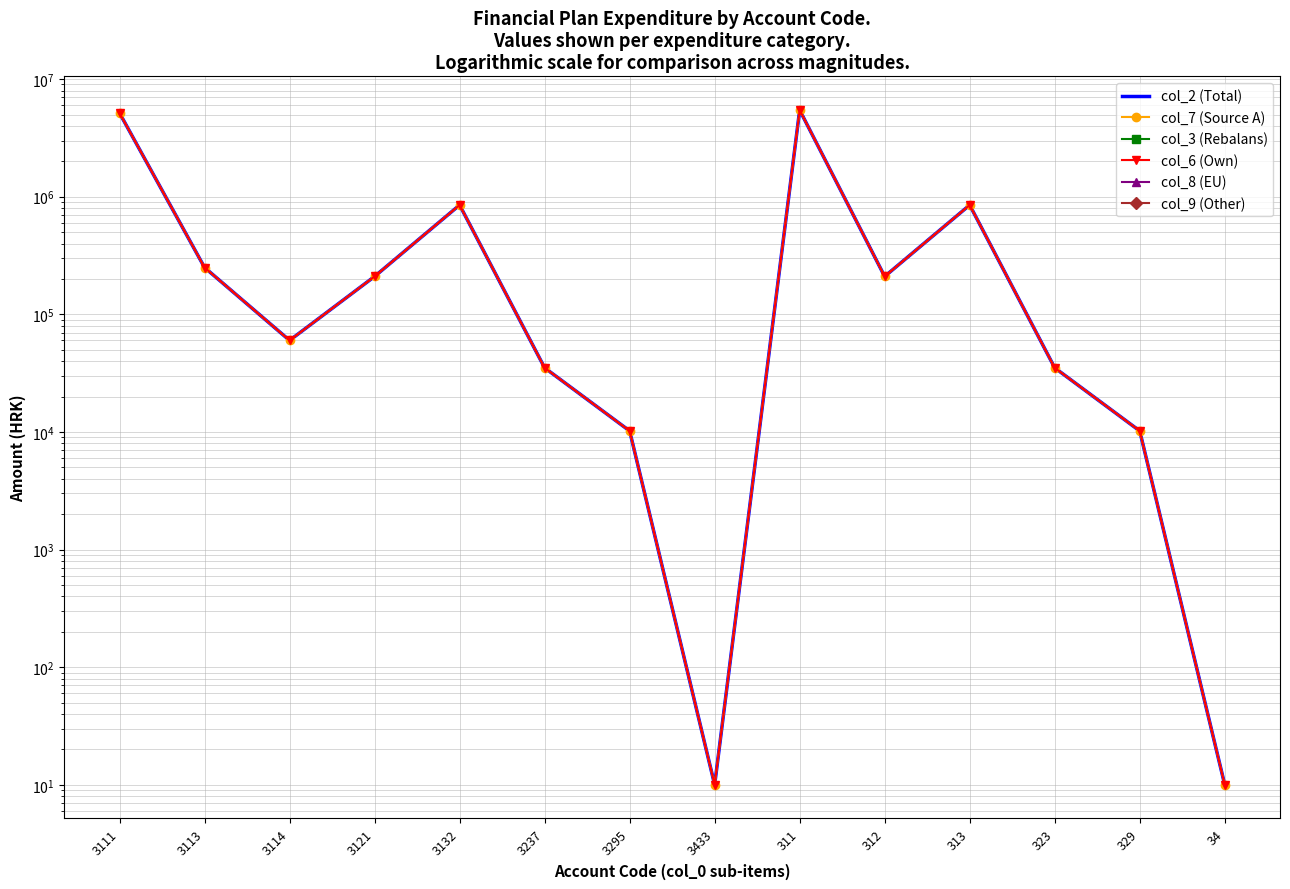

How many values in the col_6 (Own) series exceed 210000?

5